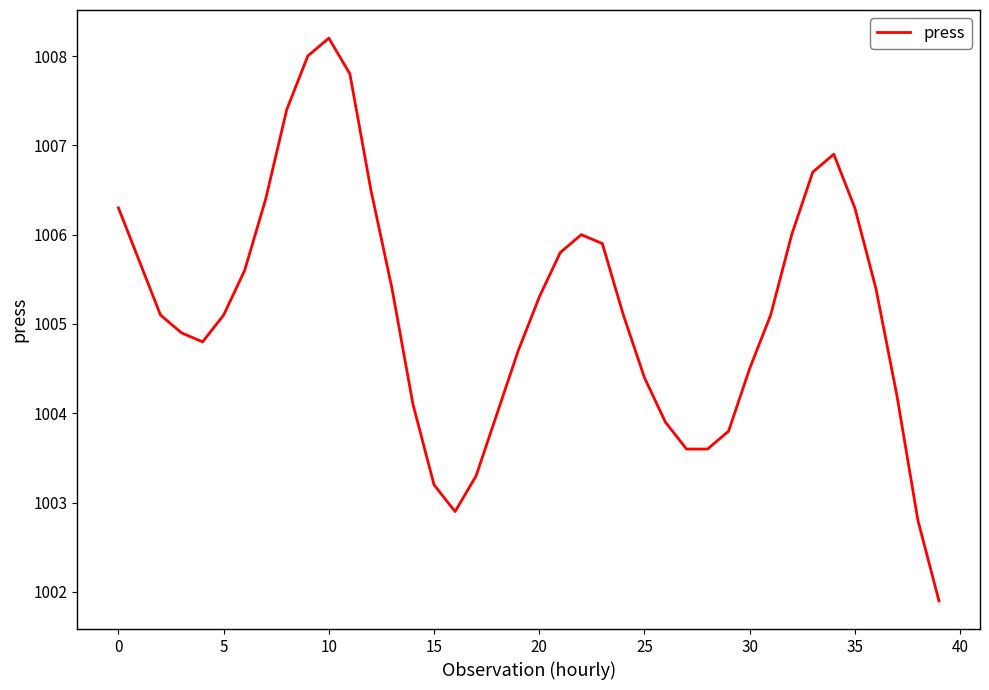

Reading right to left, what are all the values shown in this chart?

1001.9	1002.8	1004.2	1005.4	1006.3	1006.9	1006.7	1006.0	1005.1	1004.5	1003.8	1003.6	1003.6	1003.9	1004.4	1005.1	1005.9	1006.0	1005.8	1005.3	1004.7	1004.0	1003.3	1002.9	1003.2	1004.1	1005.4	1006.5	1007.8	1008.2	1008.0	1007.4	1006.4	1005.6	1005.1	1004.8	1004.9	1005.1	1005.7	1006.3